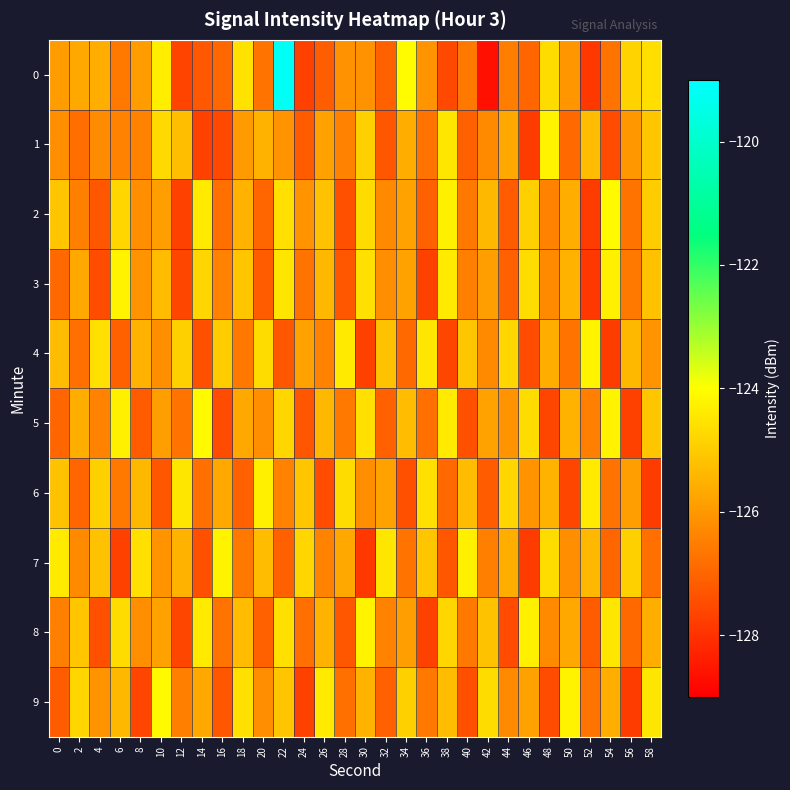

Reading left to right, list all the values displayed in this chart.

0: 0=-125.9	2=-125.7	4=-125.6	6=-126.6	8=-125.9	10=-124.3	12=-127.7	14=-127.3	16=-127.0	18=-124.6	20=-126.7	22=-119.2	24=-127.7	26=-127.1	28=-126.1	30=-126.1	32=-127.1	34=-124.1	36=-126.1	38=-127.6	40=-126.6	42=-128.7	44=-126.5	46=-127.0	48=-124.7	50=-126.0	52=-127.9	54=-126.7	56=-124.9	58=-124.7
1: 0=-126.2	2=-126.8	4=-126.3	6=-126.4	8=-126.4	10=-124.7	12=-125.3	14=-127.7	16=-127.6	18=-126.0	20=-125.5	22=-126.1	24=-127.2	26=-125.8	28=-126.4	30=-124.9	32=-127.3	34=-125.6	36=-126.7	38=-124.5	40=-127.1	42=-126.3	44=-125.7	46=-127.8	48=-124.2	50=-126.9	52=-125.3	54=-127.5	56=-126.0	58=-125.1
2: 0=-125.1	2=-126.5	4=-127.3	6=-124.8	8=-126.2	10=-125.9	12=-127.7	14=-124.4	16=-126.8	18=-125.5	20=-127.0	22=-124.6	24=-126.1	26=-125.2	28=-127.4	30=-124.7	32=-126.3	34=-125.8	36=-127.1	38=-124.3	40=-126.6	42=-125.4	44=-127.2	46=-124.9	48=-126.4	50=-125.6	52=-127.8	54=-124.1	56=-126.7	58=-125.0
3: 0=-126.9	2=-125.7	4=-127.5	6=-124.2	8=-126.1	10=-125.3	12=-127.6	14=-124.8	16=-126.4	18=-125.1	20=-127.2	22=-124.5	24=-126.7	26=-125.4	28=-127.3	30=-124.6	32=-126.2	34=-125.8	36=-127.7	38=-124.4	40=-126.5	42=-125.9	44=-127.1	46=-124.7	48=-126.3	50=-125.5	52=-127.9	54=-124.3	56=-126.6	58=-125.2
4: 0=-125.3	2=-126.8	4=-124.6	6=-127.1	8=-125.5	10=-126.2	12=-124.9	14=-127.4	16=-125.0	18=-126.6	20=-124.7	22=-127.3	24=-125.8	26=-126.4	28=-124.4	30=-127.7	32=-125.2	34=-126.9	36=-124.5	38=-127.6	40=-125.1	42=-126.3	44=-124.8	46=-127.5	48=-125.6	50=-126.7	52=-124.2	54=-127.8	56=-125.4	58=-126.1
5: 0=-127.0	2=-125.6	4=-126.4	6=-124.3	8=-127.2	10=-125.9	12=-126.7	14=-124.1	16=-127.5	18=-125.7	20=-126.2	22=-124.8	24=-127.3	26=-125.4	28=-126.6	30=-124.6	32=-127.1	34=-125.3	36=-126.8	38=-124.4	40=-127.4	42=-125.8	44=-126.1	46=-124.7	48=-127.6	50=-125.5	52=-126.5	54=-124.2	56=-127.7	58=-125.1
6: 0=-125.2	2=-127.0	4=-124.9	6=-126.6	8=-125.4	10=-127.3	12=-124.5	14=-126.8	16=-125.7	18=-127.1	20=-124.3	22=-126.4	24=-125.1	26=-127.5	28=-124.7	30=-126.2	32=-125.8	34=-127.4	36=-124.6	38=-126.9	40=-125.3	42=-127.2	44=-124.8	46=-126.1	48=-125.5	50=-127.6	52=-124.4	54=-126.7	56=-125.9	58=-127.8
7: 0=-124.4	2=-126.3	4=-125.2	6=-127.7	8=-124.6	10=-126.1	12=-125.5	14=-127.4	16=-124.2	18=-126.6	20=-125.3	22=-127.1	24=-124.8	26=-126.4	28=-125.7	30=-127.9	32=-124.5	34=-126.7	36=-125.1	38=-127.3	40=-124.3	42=-126.5	44=-125.6	46=-127.8	48=-124.7	50=-126.2	52=-125.4	54=-127.0	56=-124.9	58=-126.8
8: 0=-126.5	2=-125.1	4=-127.4	6=-124.7	8=-126.2	10=-125.8	12=-127.6	14=-124.4	16=-126.7	18=-125.3	20=-127.1	22=-124.6	24=-126.8	26=-125.5	28=-127.3	30=-124.2	32=-126.4	34=-125.9	36=-127.7	38=-124.8	40=-126.6	42=-125.2	44=-127.5	46=-124.3	48=-126.3	50=-125.7	52=-127.2	54=-124.5	56=-126.9	58=-125.6
9: 0=-127.2	2=-124.8	4=-126.1	6=-125.4	8=-127.6	10=-124.1	12=-126.5	14=-125.7	16=-127.3	18=-124.6	20=-126.2	22=-125.1	24=-127.7	26=-124.4	28=-126.8	30=-125.5	32=-127.1	34=-124.9	36=-126.6	38=-125.3	40=-127.4	42=-124.7	44=-126.3	46=-125.8	48=-127.5	50=-124.2	52=-126.7	54=-125.6	56=-127.8	58=-124.5